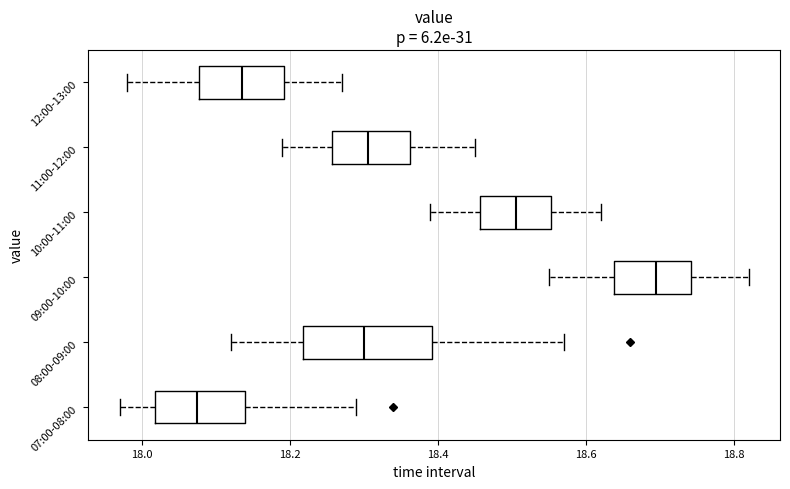

Where is the left edge of the box for 10:00-11:00 on the x-axis? The values are not printed on the chart, so give them approximately, as read against the axis.

18.46